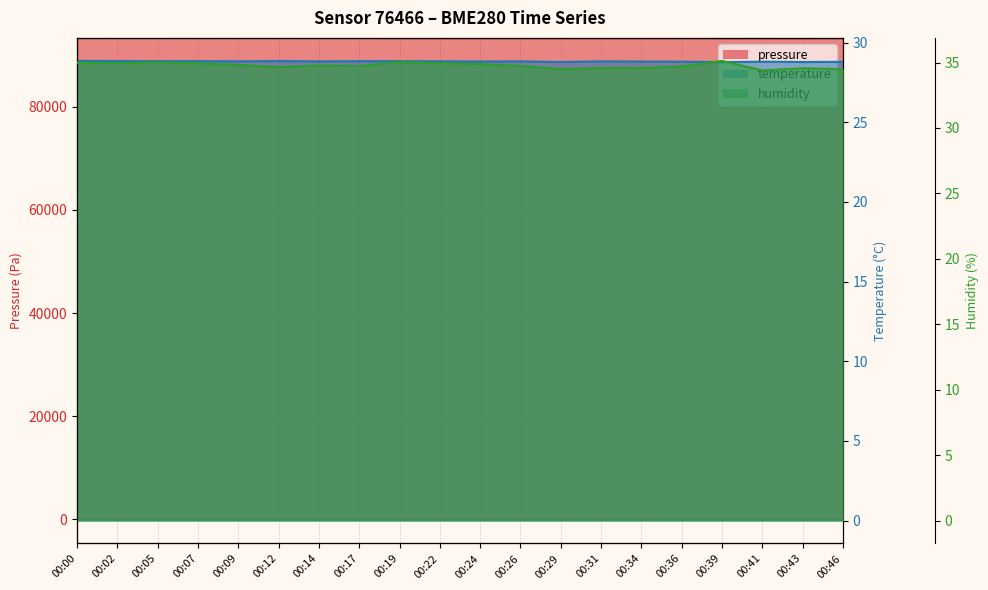

What is the minimum value for humidity?

34.4